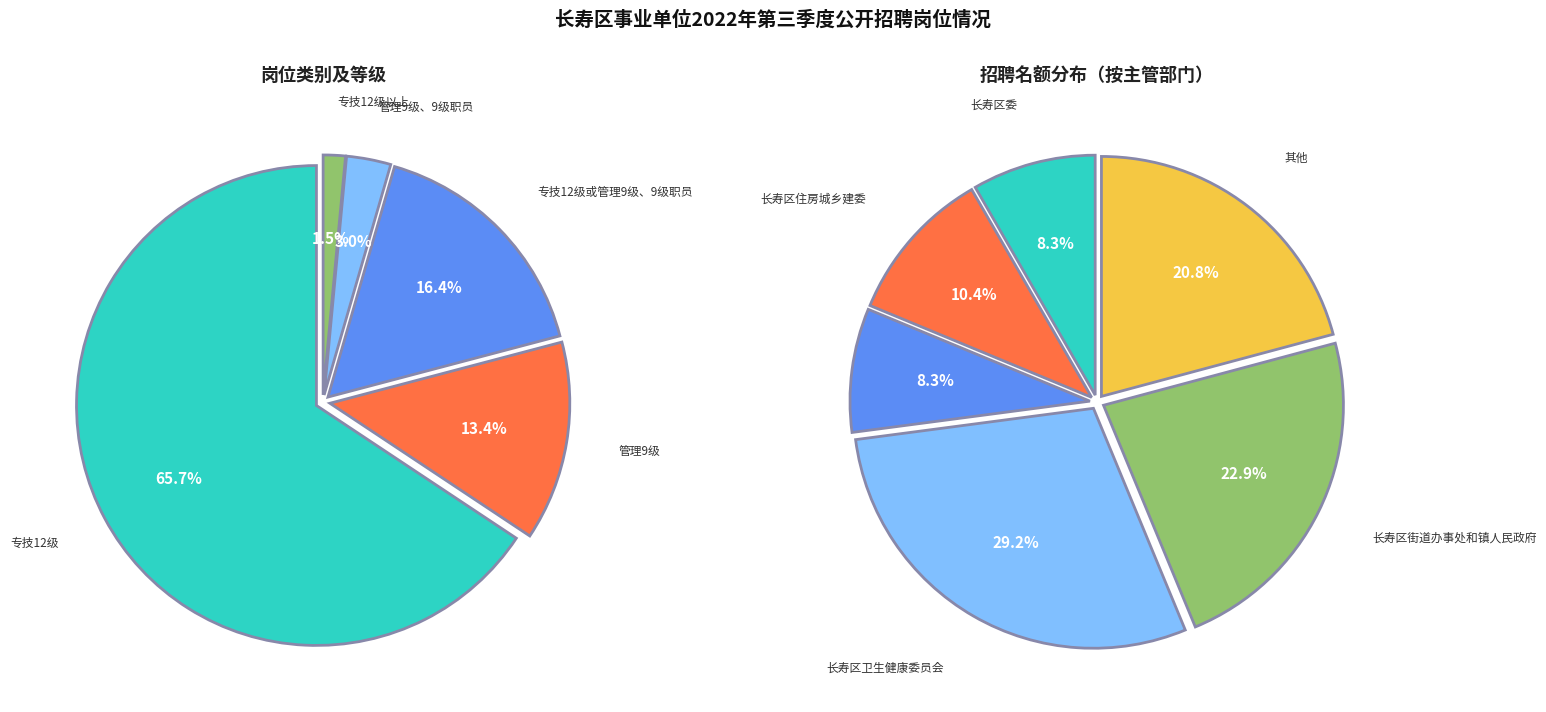

What is the change in value from 管理9级 to 专技12级以上?

-8